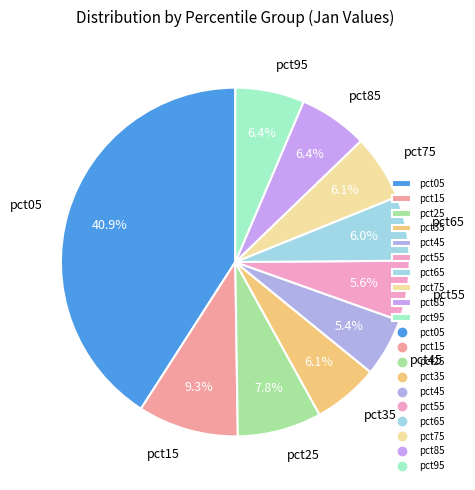

What is the total percentage of pct35 and pct95?

12.5%